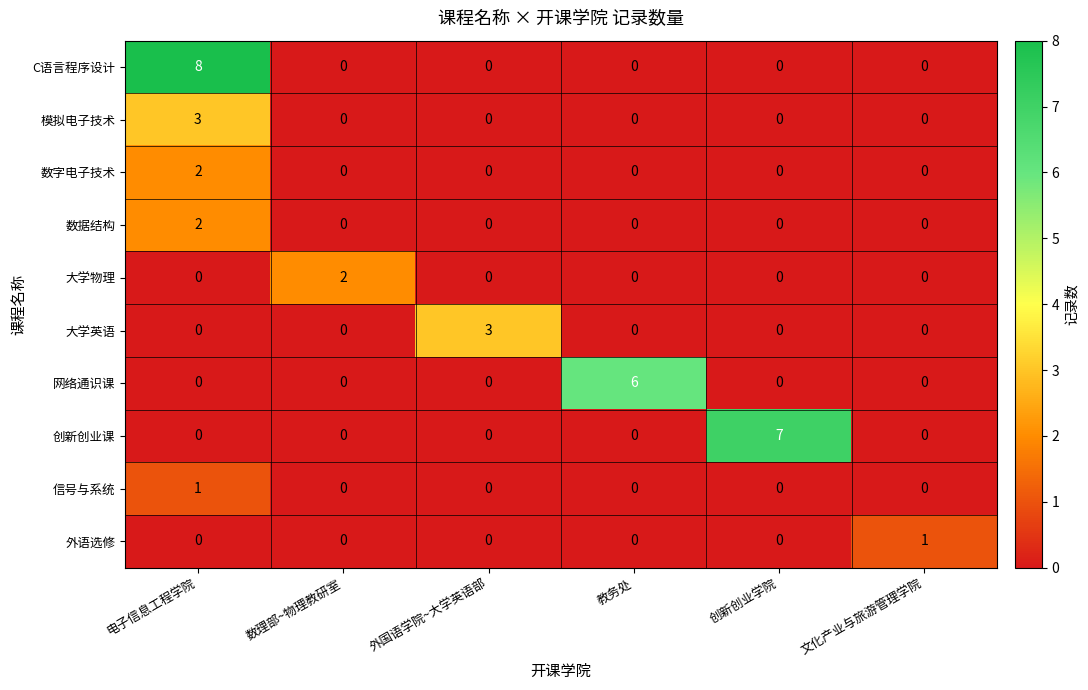

What is the sum of the 大学英语 values at 外国语学院~大学英语部 and 创新创业学院?

3